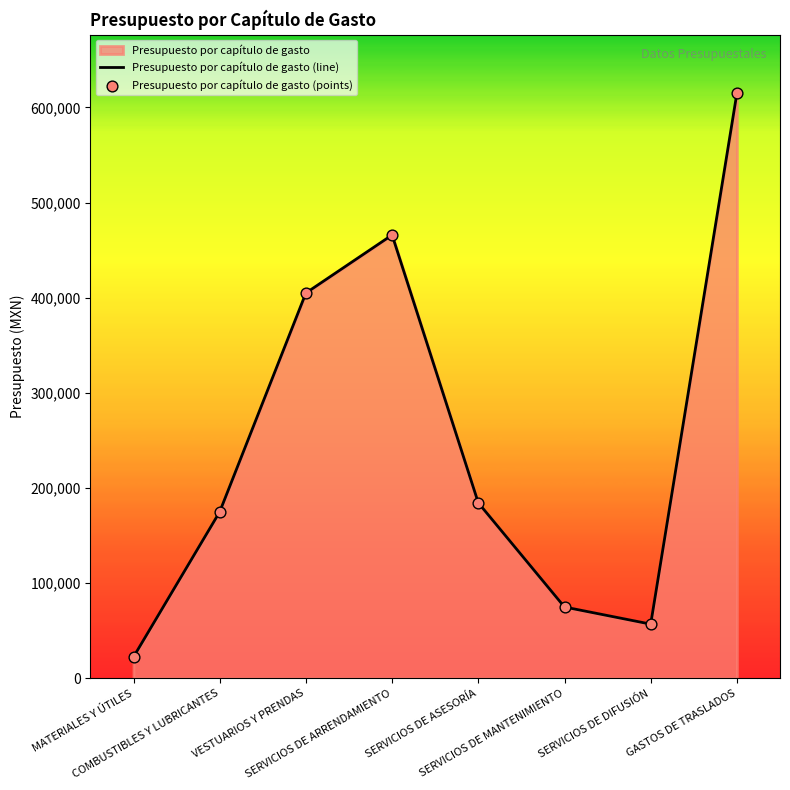

What is the maximum value shown in the chart?

615000